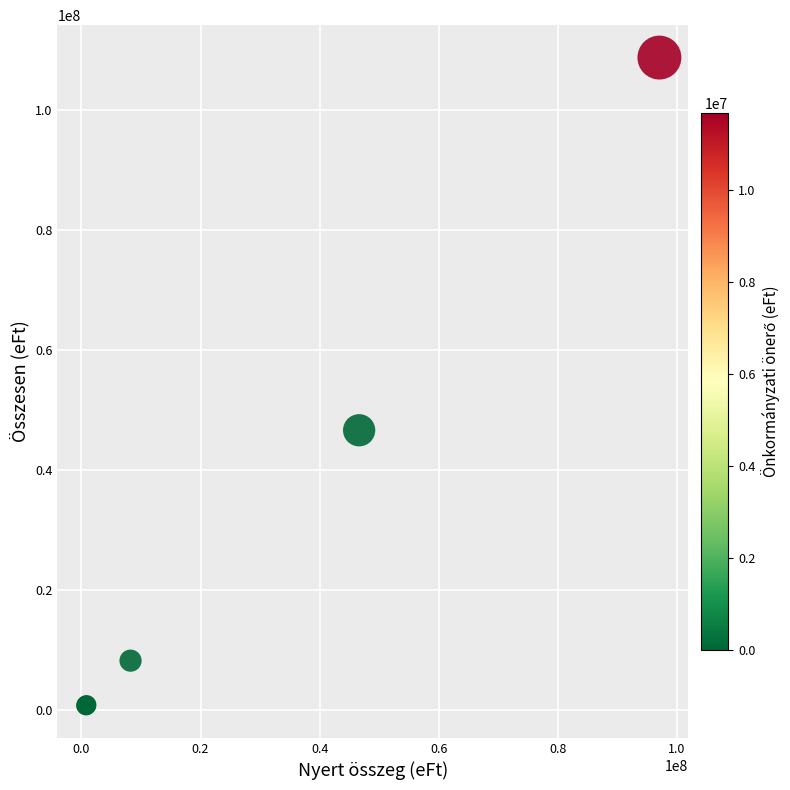

What Y value in the scatter plot is closest to 54753596?

46634581